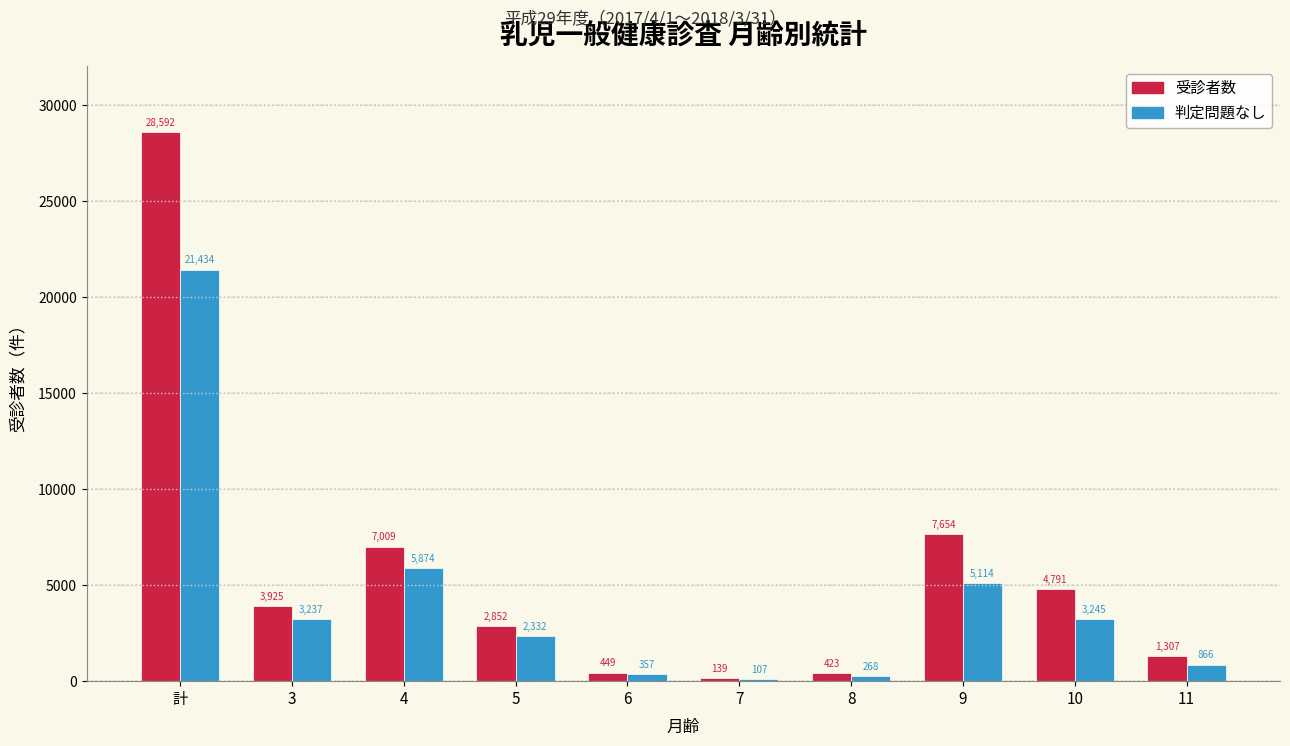

Is the value of 判定問題なし at 5 greater than the value of 受診者数 at 5?

No